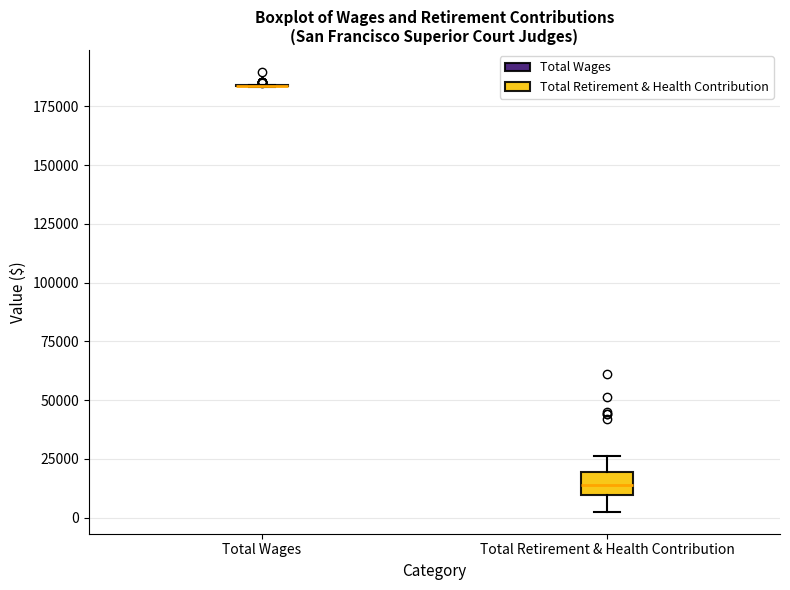

Reading left to right, read every box against the y-axis: the position of its median line, the range the box covers, and the ends of its whiskers. The values are not printed on the chart, so give them approximately, as read against the axis.

Total Wages: box collapsed to a line at 185000, whiskers 185000 to 185000
Total Retirement & Health Contribution: median 15000, box 10000 to 20000, whiskers 5000 to 25000